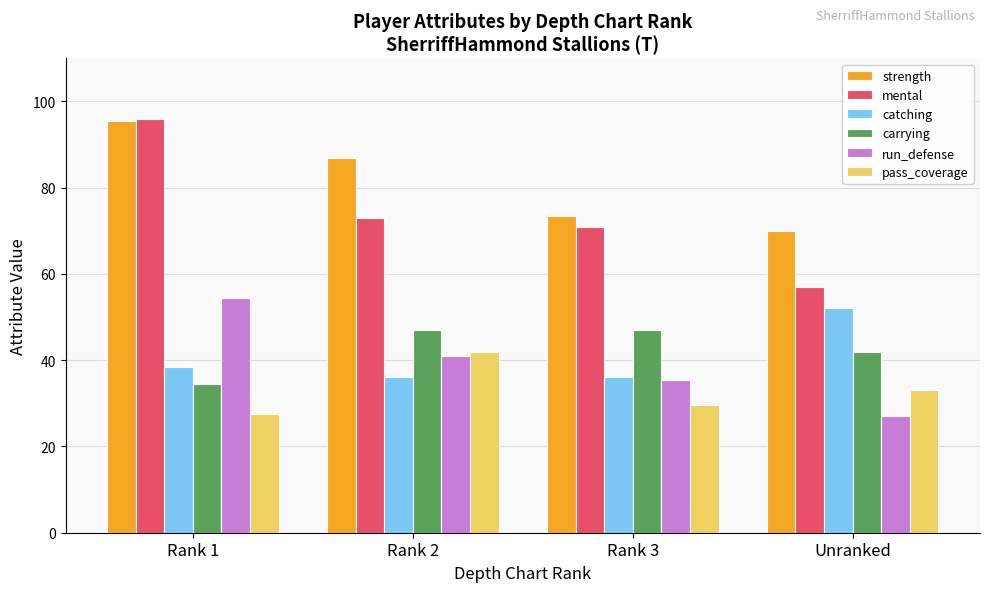

What is the value of the pass_coverage bar at the 3rd from the left?

29.5